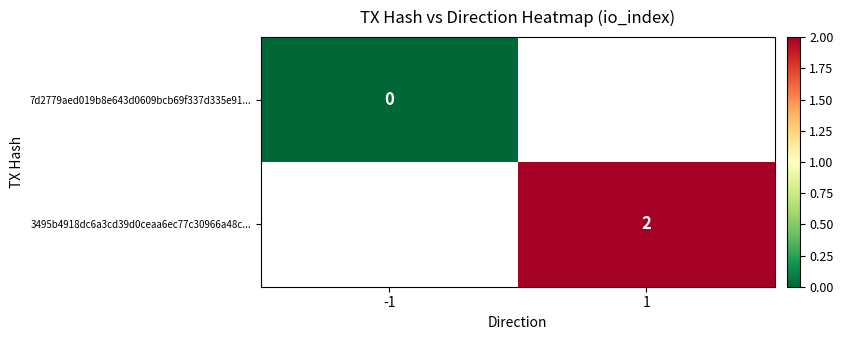

The 3495b4918dc6a3cd39d0ceaa6ec77c30966a48c... series shows 3 at 1. True or false?

False